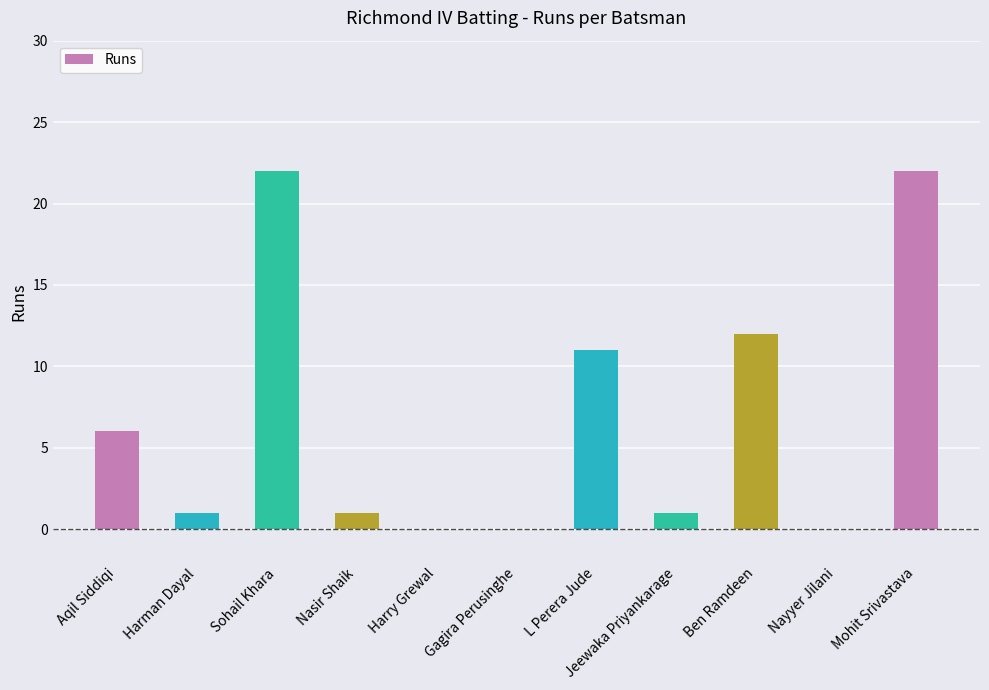

Does the chart contain stacked bars?

No